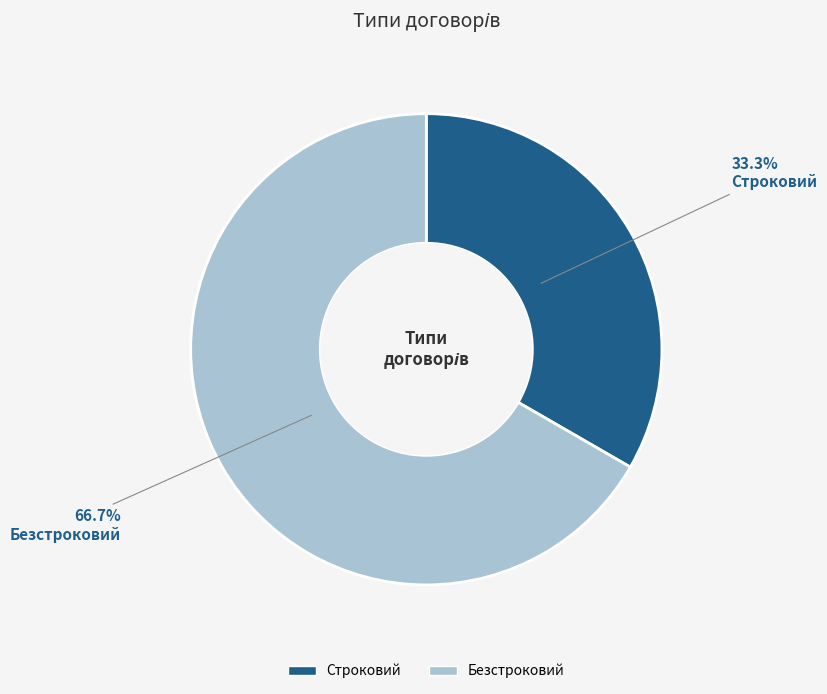

Which slice represents more than half of the pie?

Безстроковий